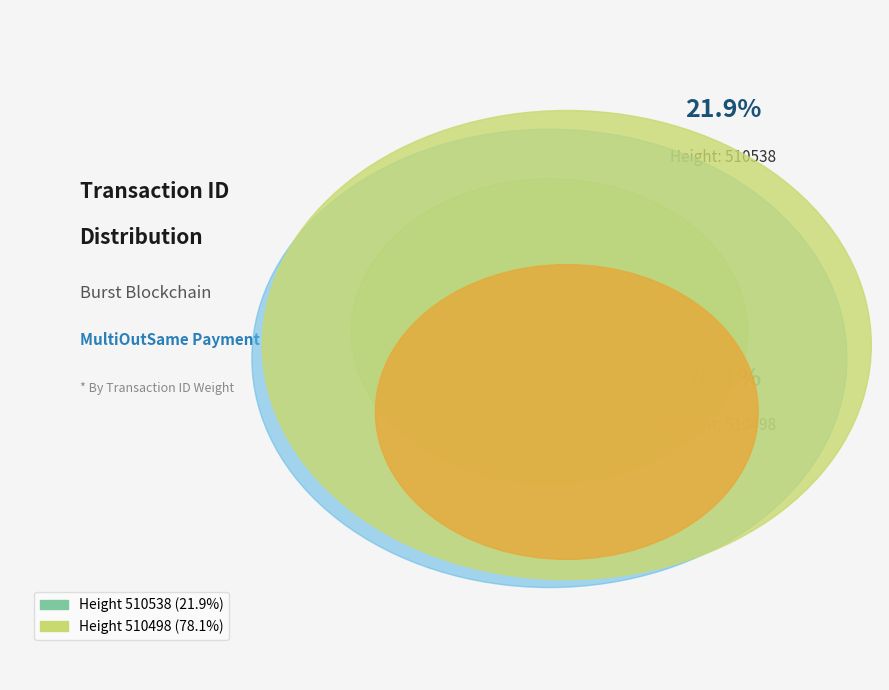

True or false: 510538 accounts for 22% of the total.

True